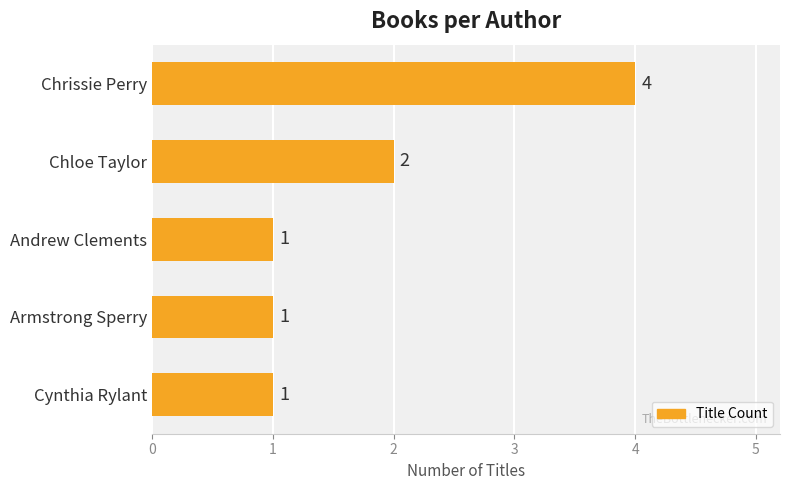

At which label is the value closest to 2?

Chloe Taylor